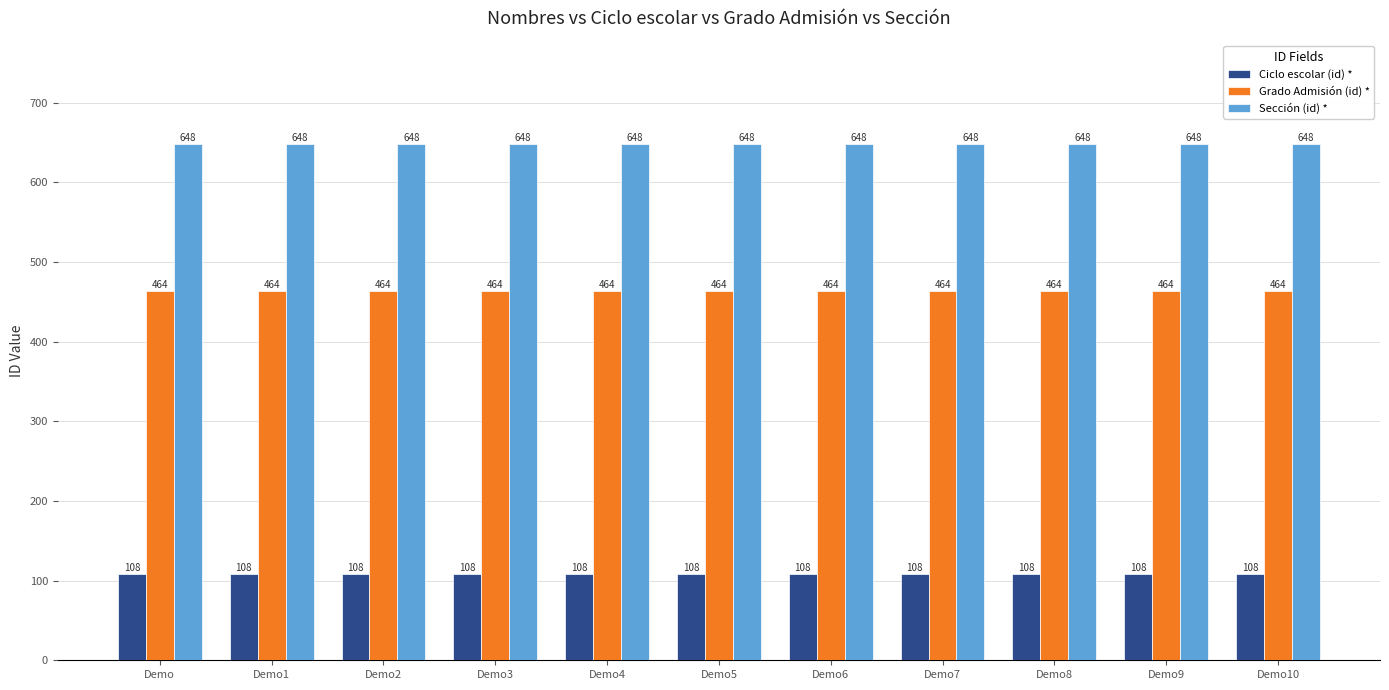

Is the value of Grado Admisión (id) * at Demo10 greater than the value of Sección (id) * at Demo2?

No